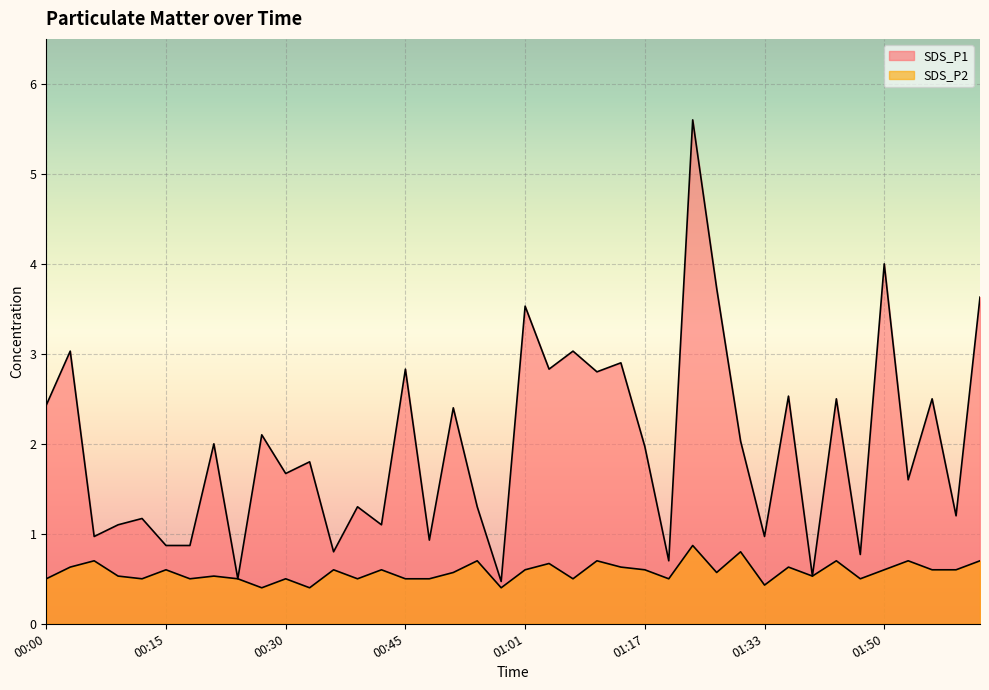

True or false: SDS_P1 and SDS_P2 cross at least once.

False